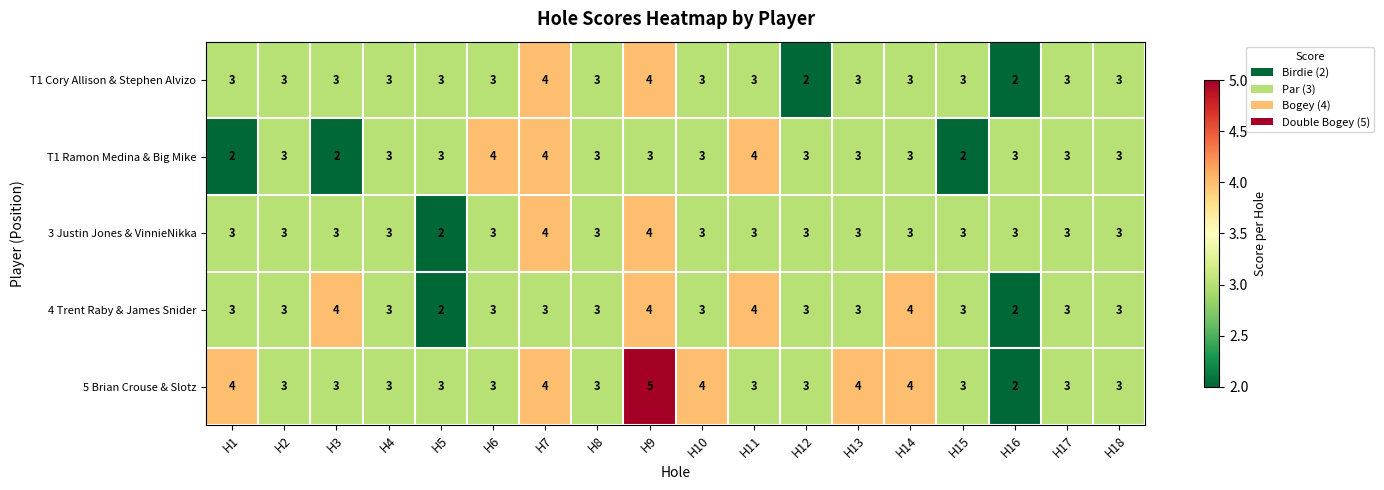

Which series has the widest spread of values?

5 Brian Crouse & Slotz